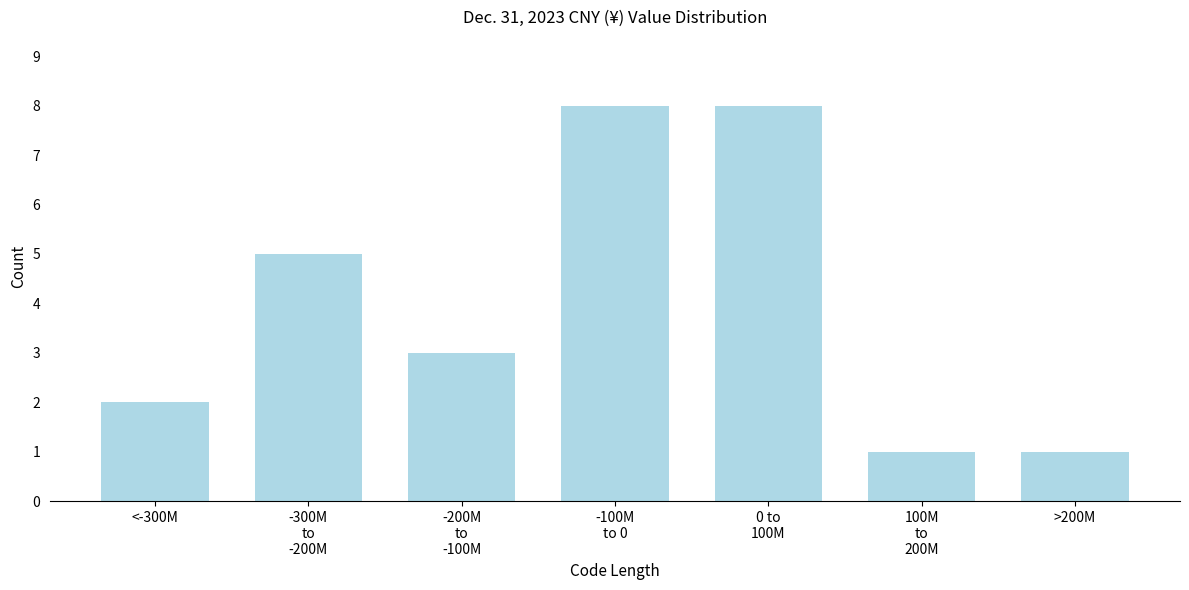

Reading right to left, transcribe all the data shown in this chart.

1	1	8	8	3	5	2